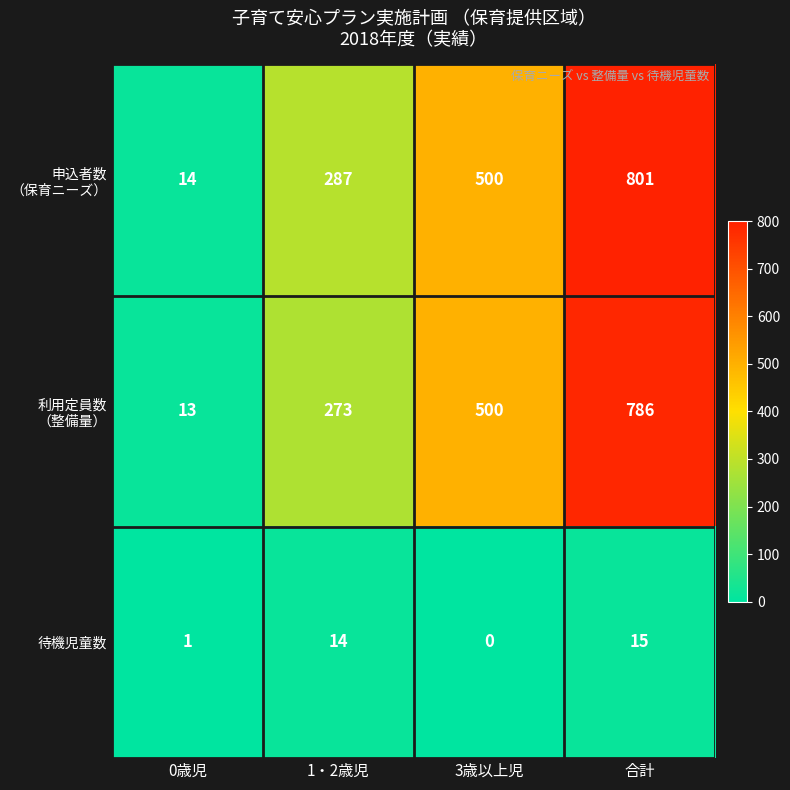

What is the difference between the second highest and second lowest values in the 待機児童数 series?

13